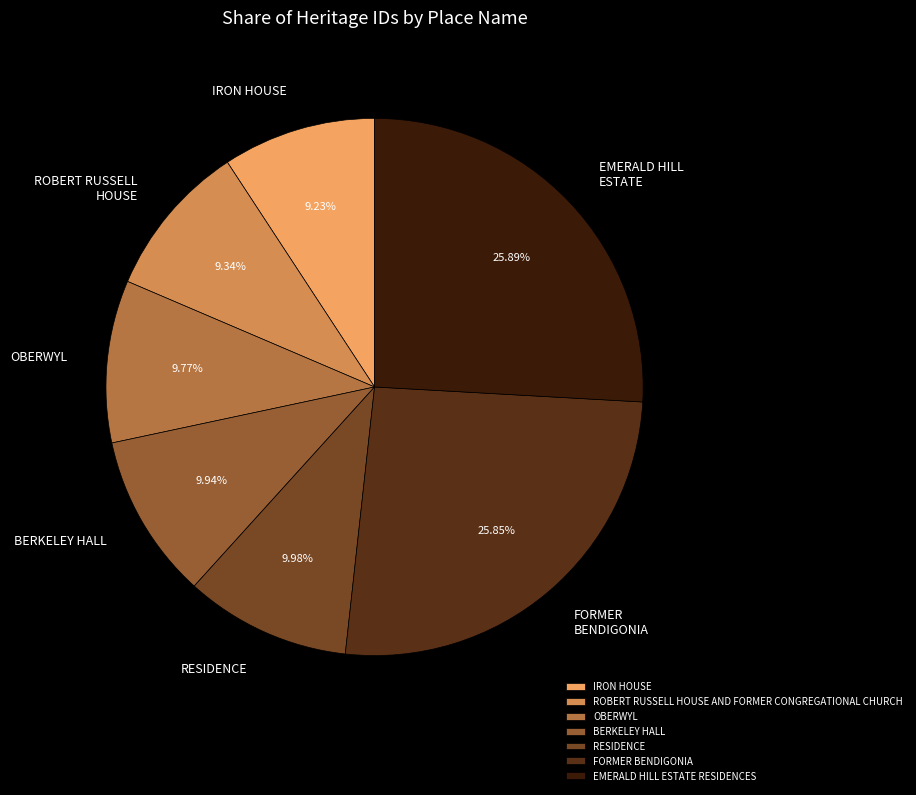

Combined, do EMERALD HILL ESTATE RESIDENCES and BERKELEY HALL account for over 50%?

No